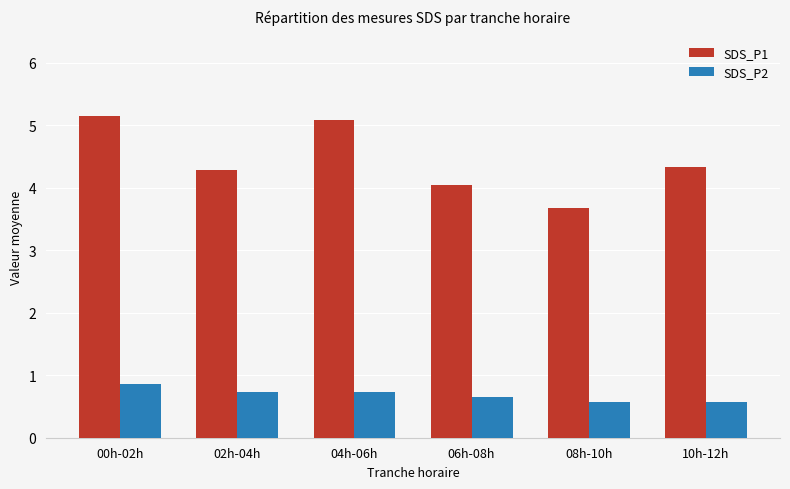

What is the lowest value of the SDS_P1 series?

3.7